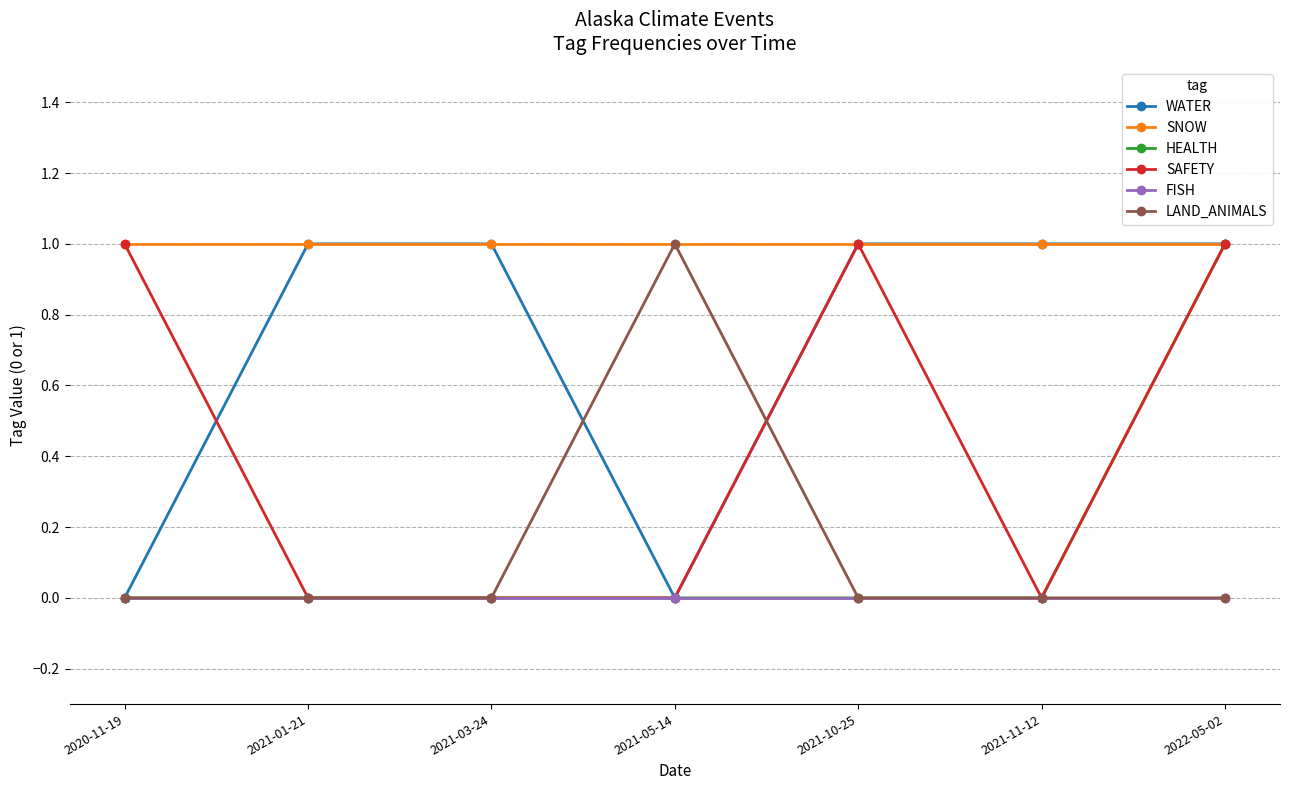

What are all the series names shown in the legend?

WATER, SNOW, HEALTH, SAFETY, FISH, LAND_ANIMALS